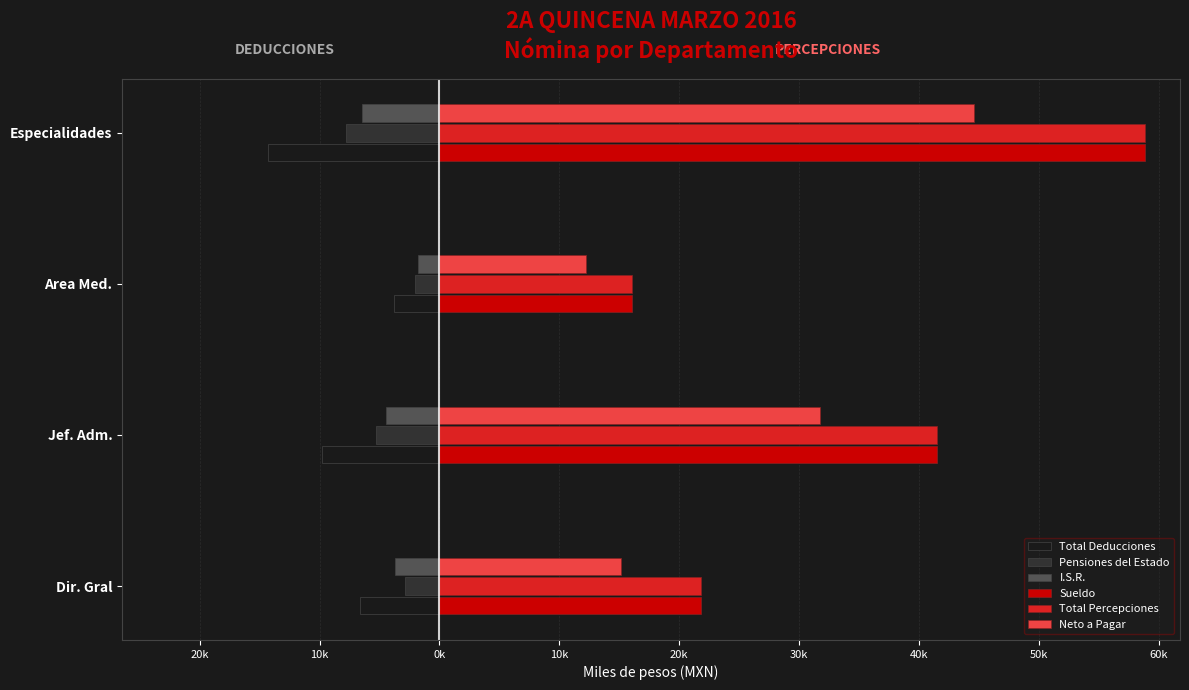

What is the sum of all Total Deducciones values?

-34.5